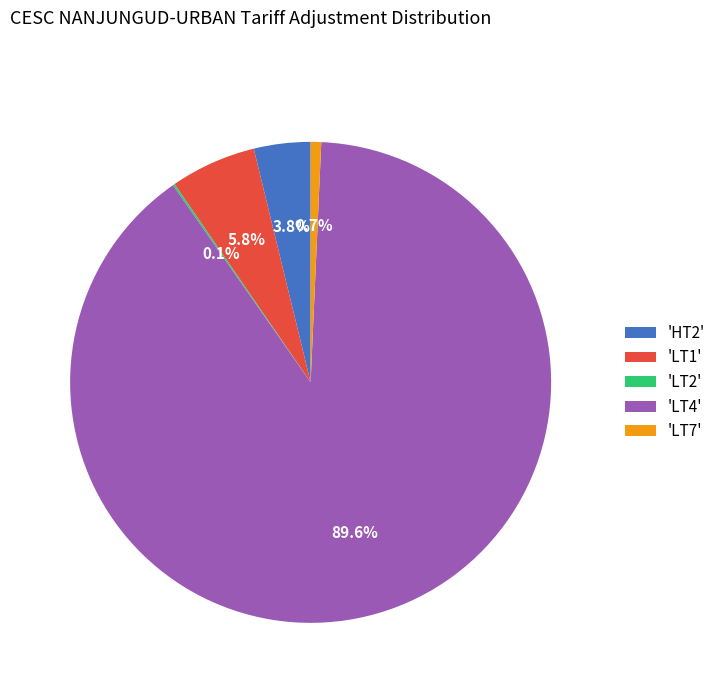

Which slice is the largest?

'LT4'